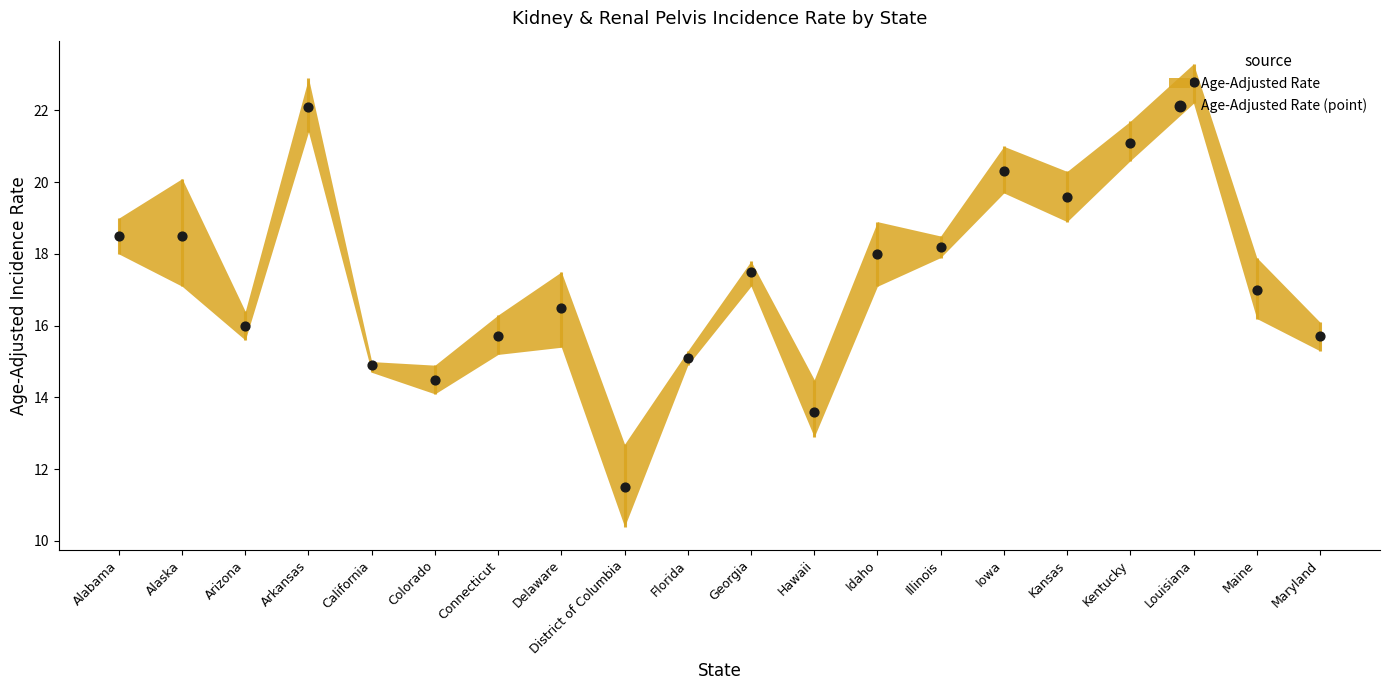

What is the change in value from Georgia to Hawaii?

-3.9